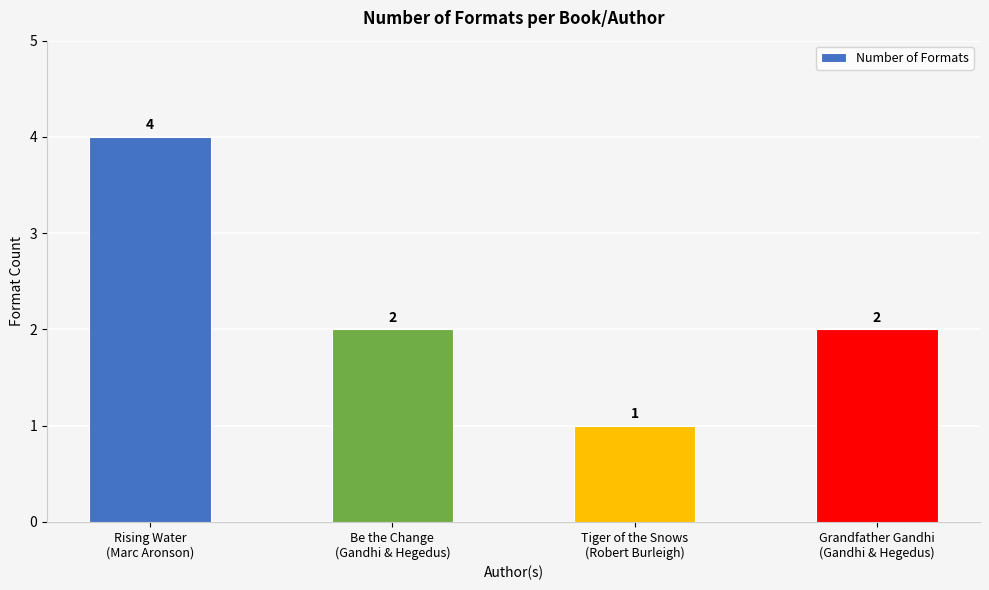

At which category does the chart reach its minimum across all series?

Tiger of the Snows
(Robert Burleigh)